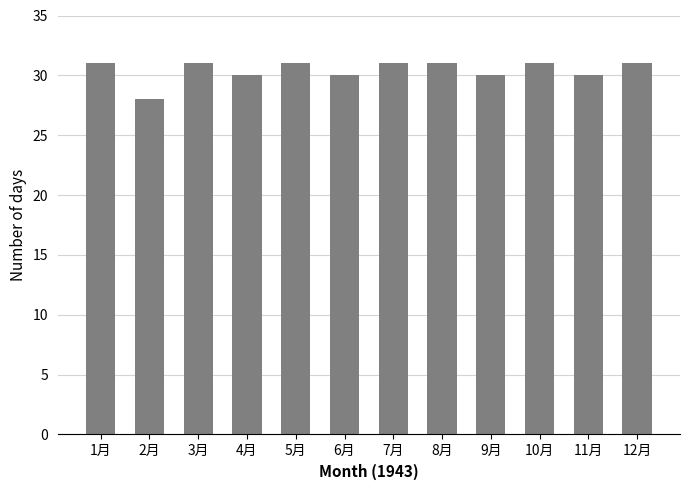

Reading left to right, what are all the values shown in this chart?

31	28	31	30	31	30	31	31	30	31	30	31